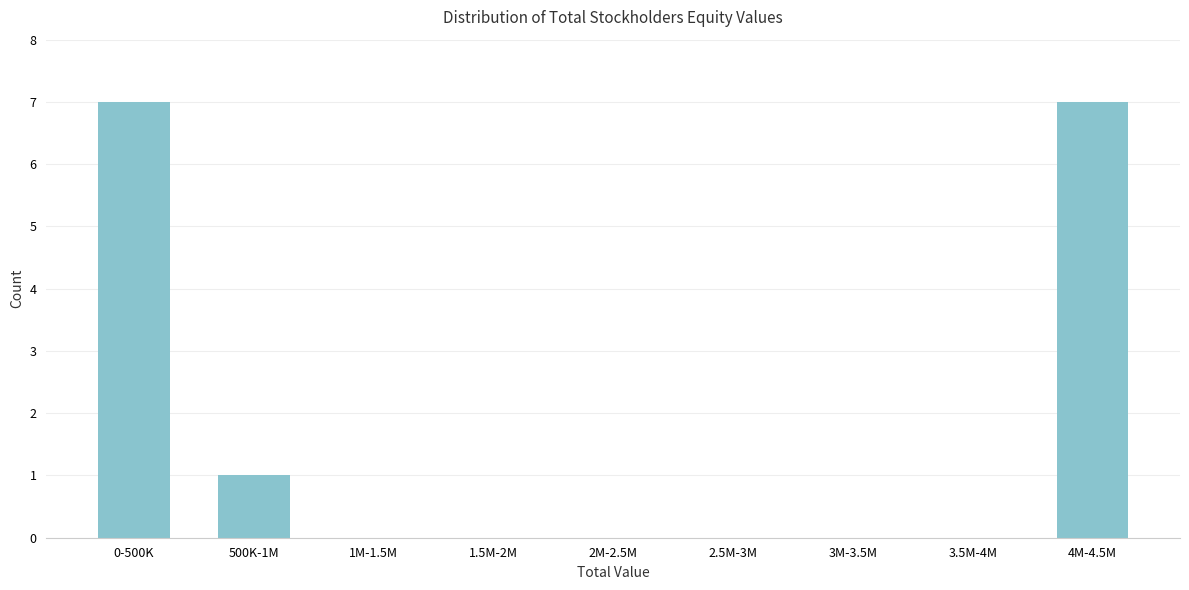

Reading left to right, transcribe all the data shown in this chart.

0-500K=7	500K-1M=1	1M-1.5M=0	1.5M-2M=0	2M-2.5M=0	2.5M-3M=0	3M-3.5M=0	3.5M-4M=0	4M-4.5M=7